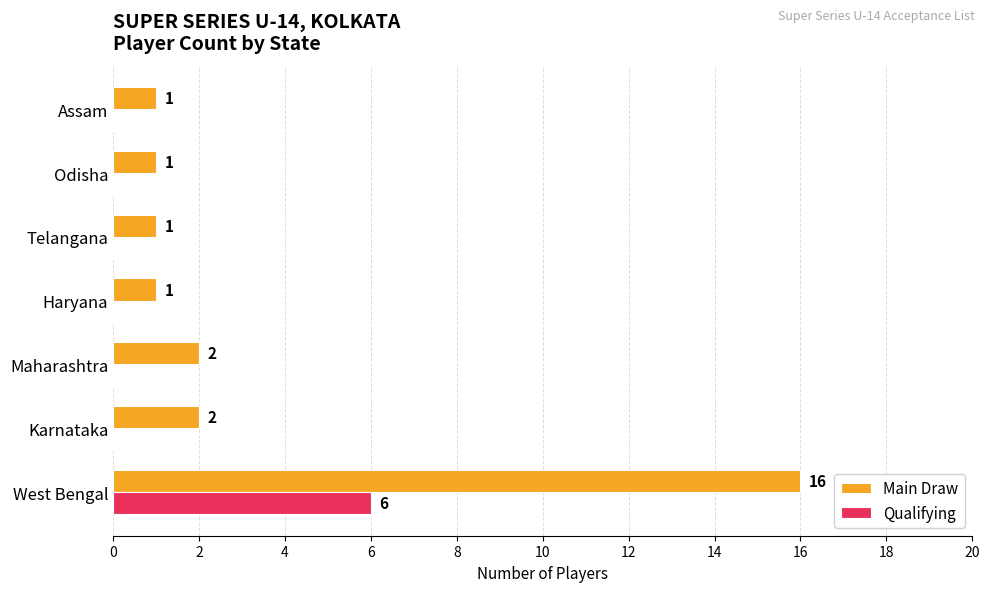

Is it true that Main Draw equals 2 at Karnataka?

True